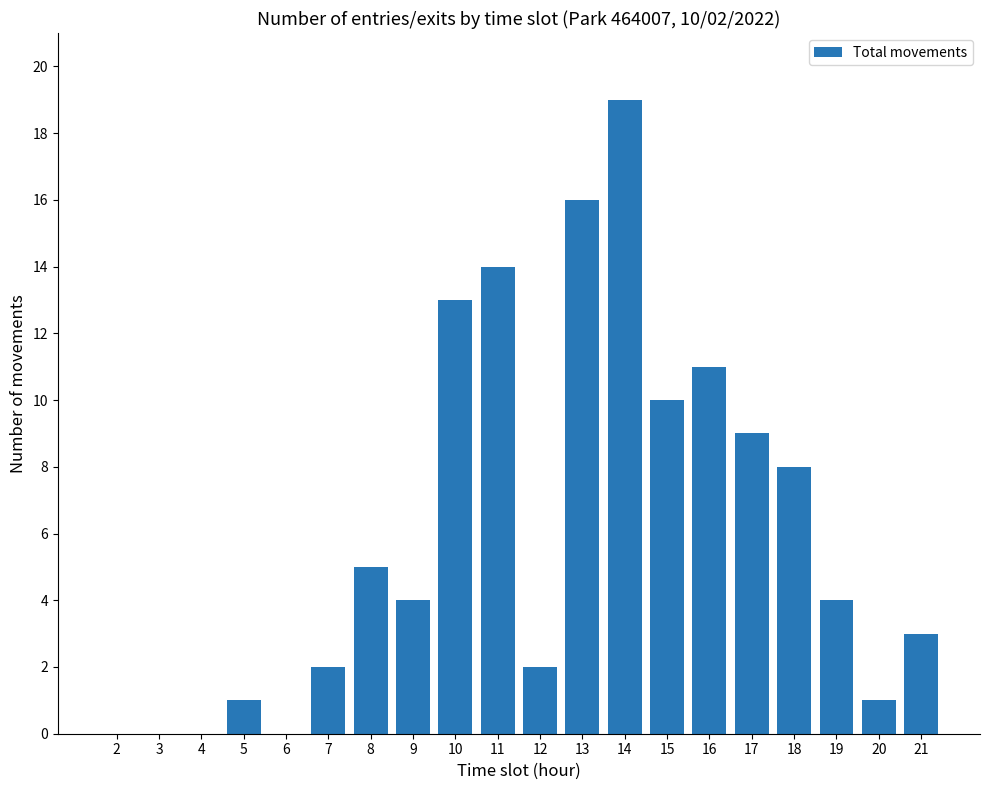

Count the number of categories in the chart.

20